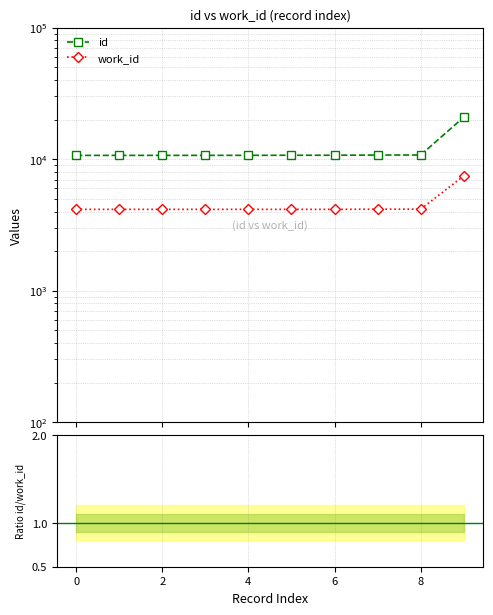

How many id/work_id values are between 2 and 3?

10